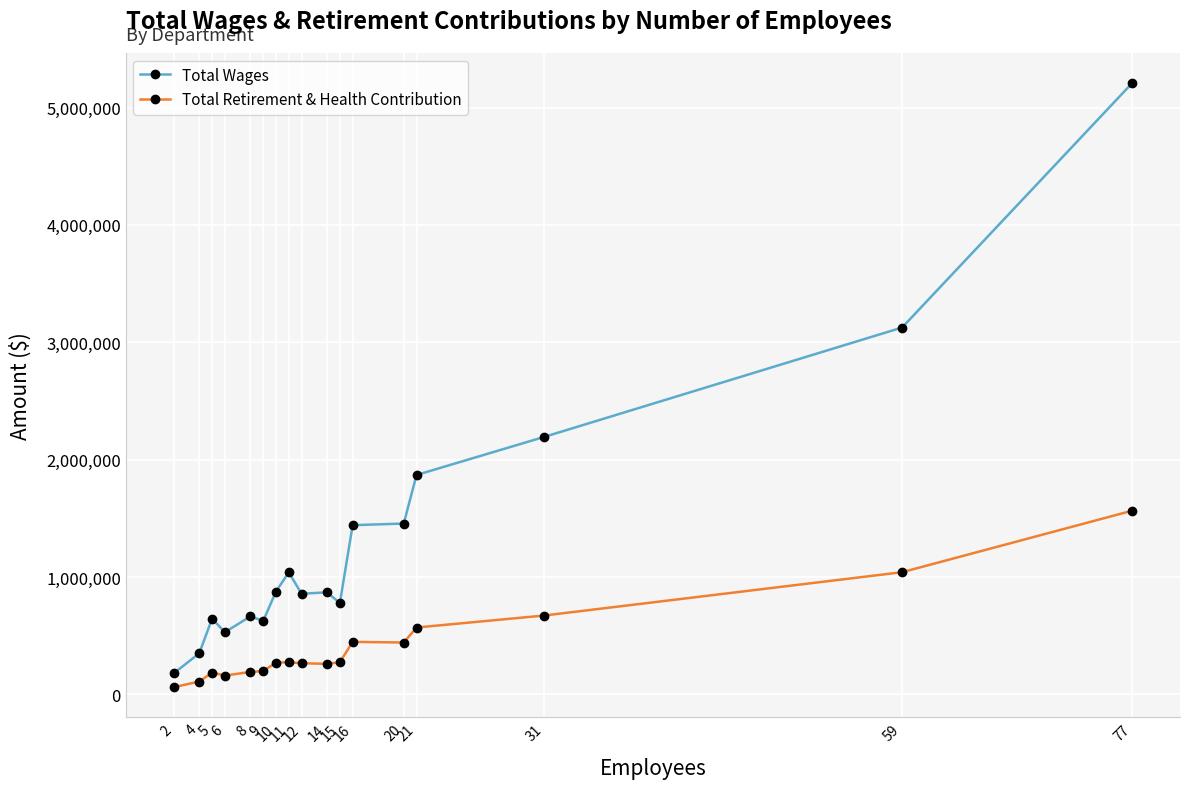

True or false: Total Wages has more than 0 points higher than both neighbors.

True